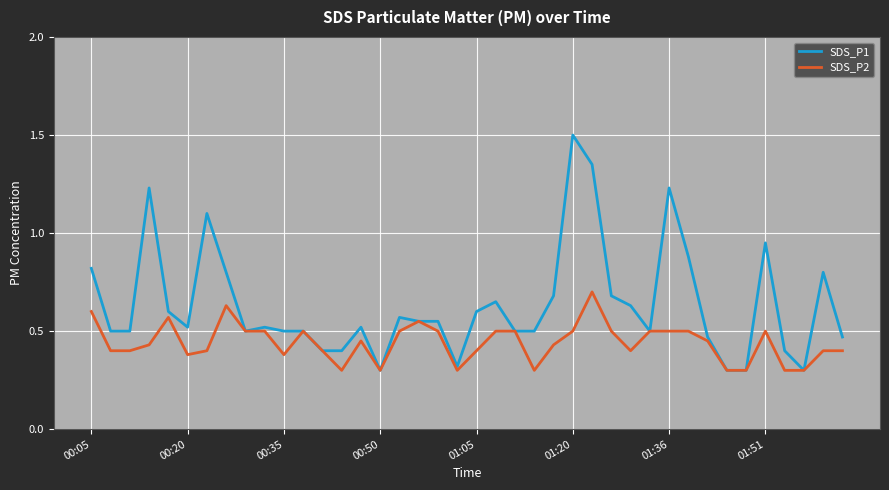

At how many categories does at least one series exceed 0?

40